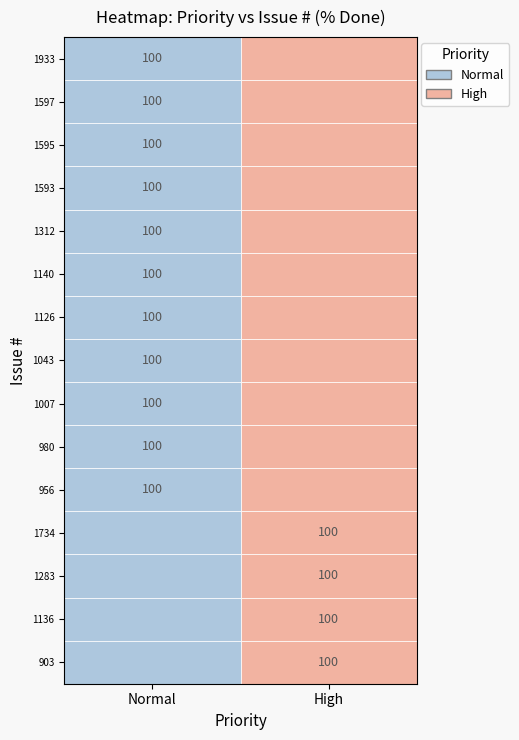

True or false: 1043 has a value of 46 at Normal.

False